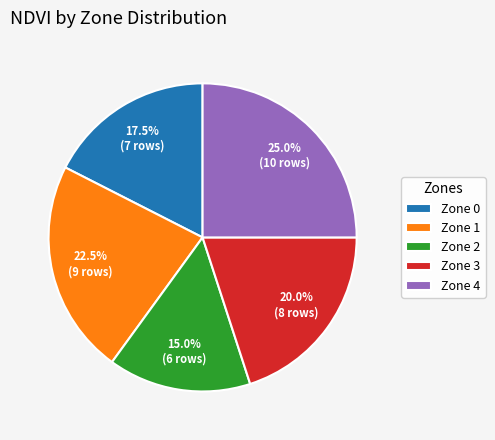

To the nearest percent, what is the difference between the largest and smallest slice percentages?

10%